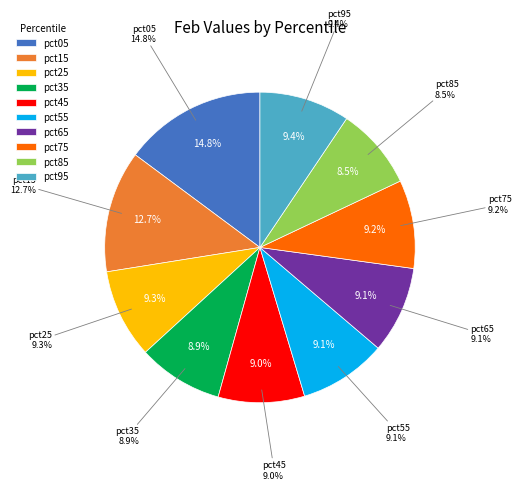

Is it true that pct05 is 15% of the pie?

True